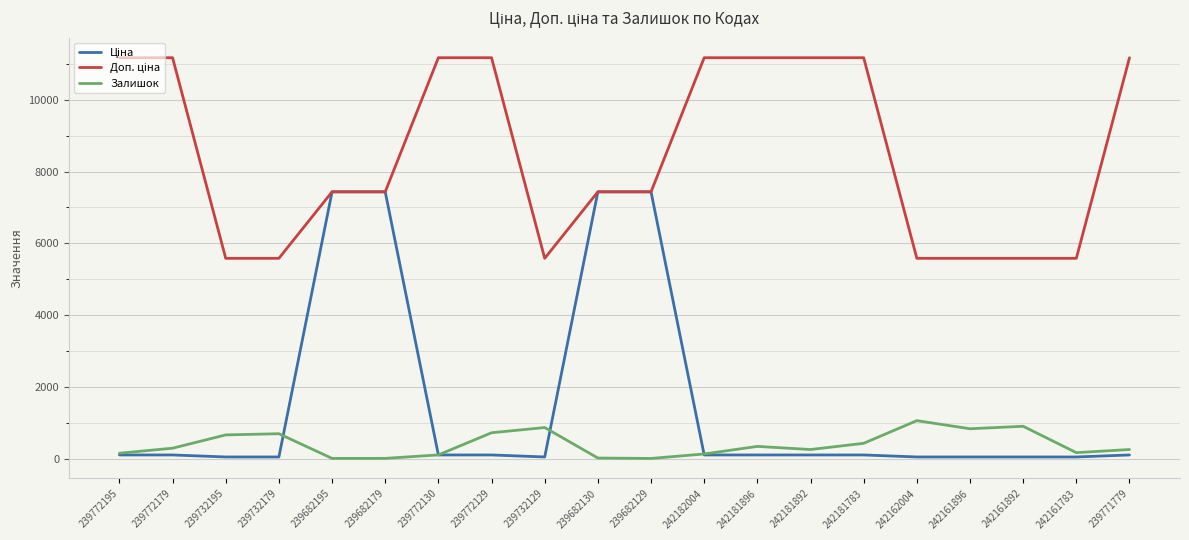

What is the maximum value for Залишок?

1067.0